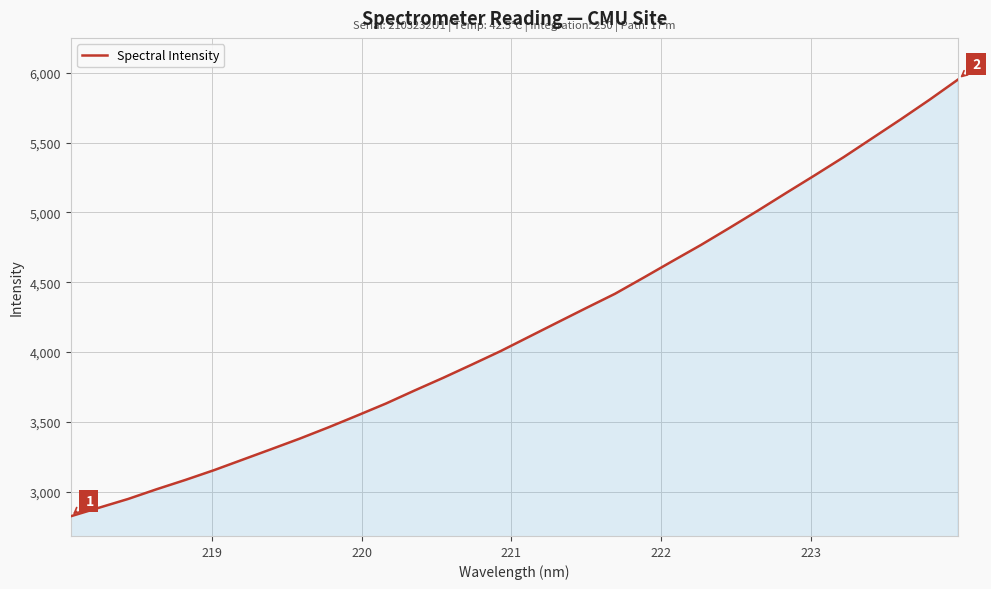

What is the greatest value displayed?

5951.6